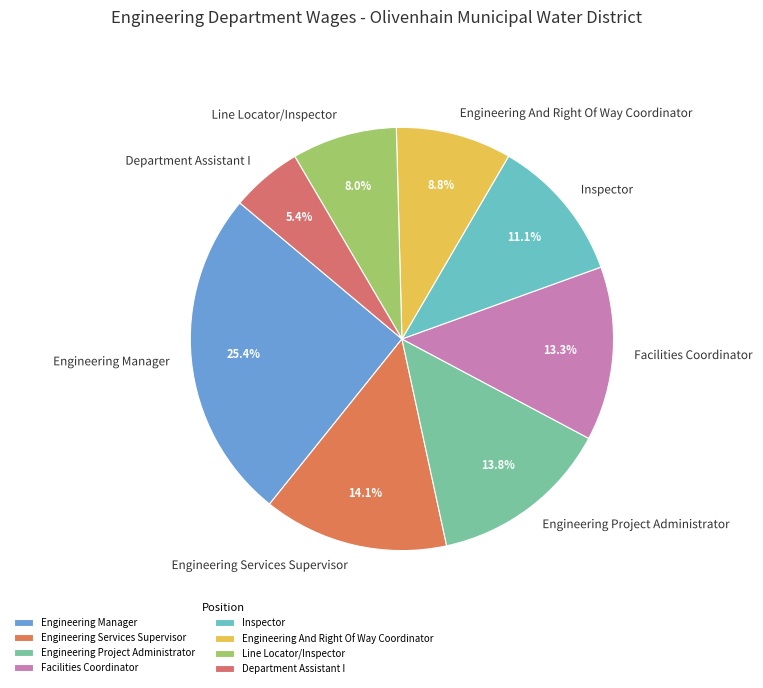

What percentage is NOT represented by Line Locator/Inspector?

92.0%